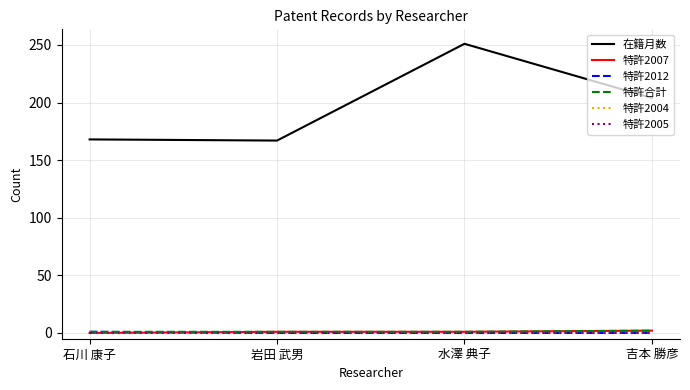

Is this an area chart (filled region under the line)?

No